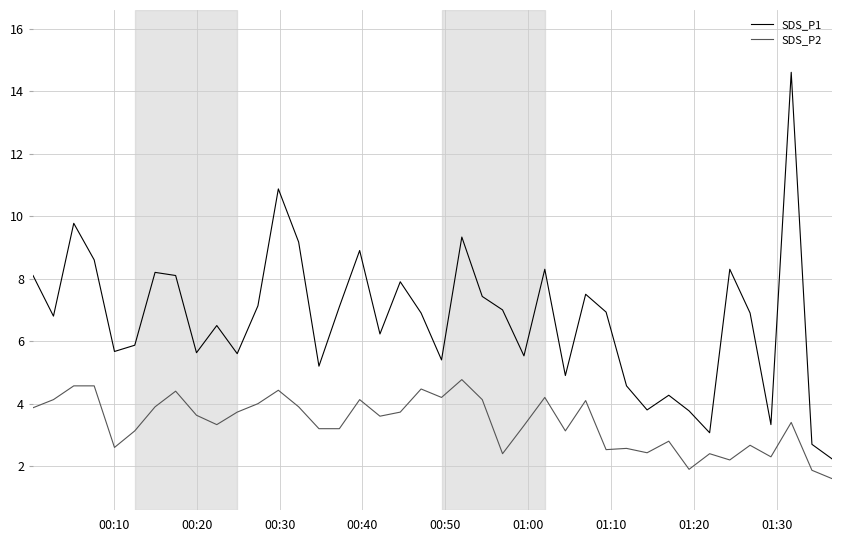

True or false: SDS_P2 and SDS_P1 cross at least once.

False